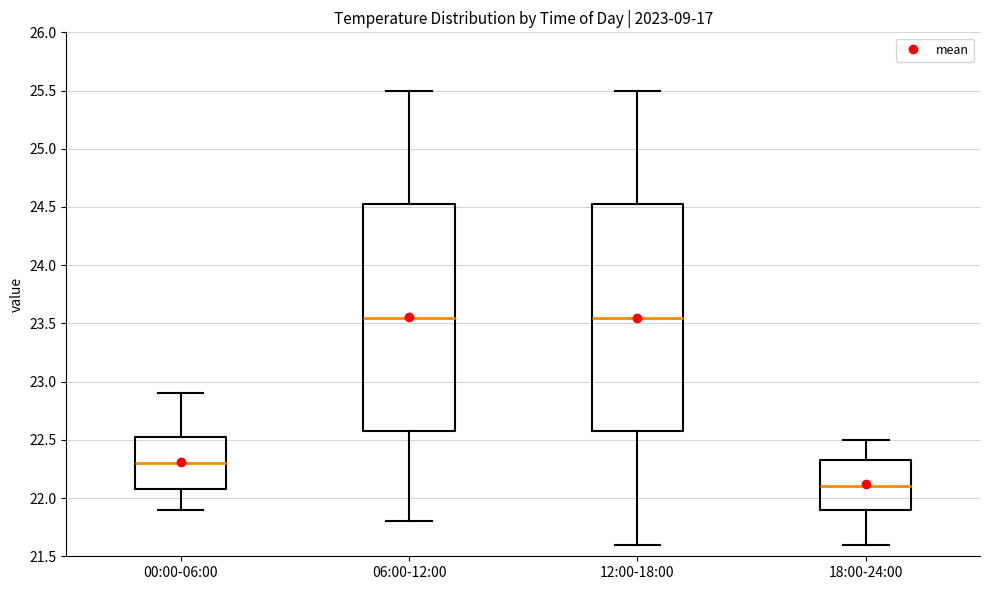

Reading left to right, transcribe this box plot: for each box, give where its median line is, the range the box spans, and where its two whiskers end, as read against the y-axis. The values are not printed on the chart, so give them approximately, as read against the axis.

00:00-06:00: median 22.30, box 22.10 to 22.55, whiskers 21.90 to 22.90
06:00-12:00: median 23.55, box 22.60 to 24.55, whiskers 21.80 to 25.50
12:00-18:00: median 23.55, box 22.60 to 24.55, whiskers 21.60 to 25.50
18:00-24:00: median 22.10, box 21.90 to 22.35, whiskers 21.60 to 22.50